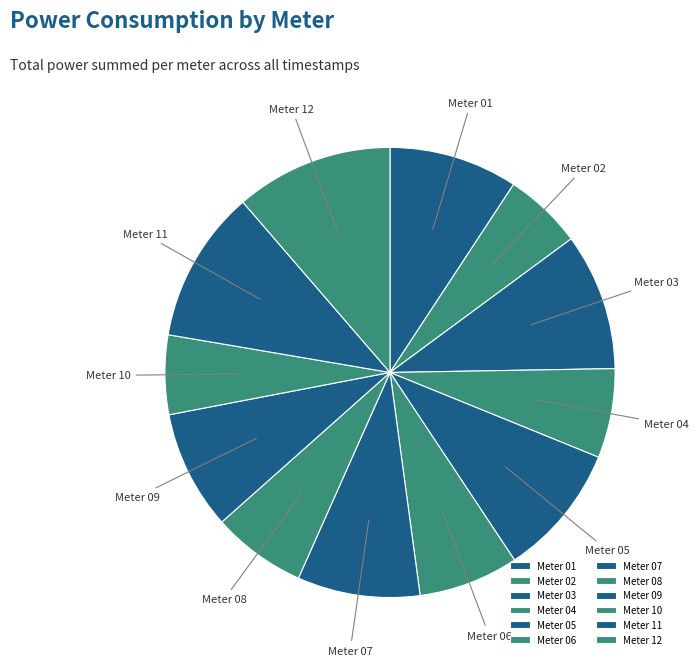

Approximately how many times larger is the value at Meter 02 compared to Meter 03?

0.6